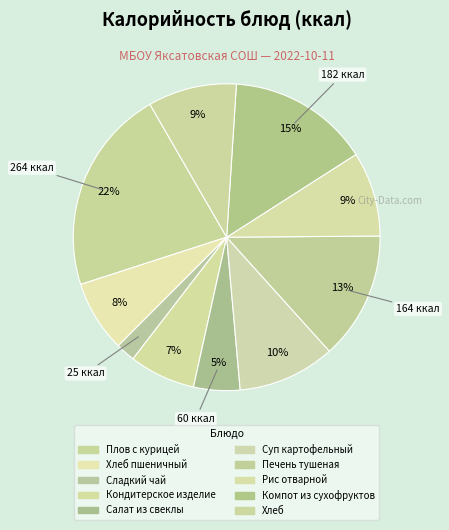

Count the number of slices in the pie.

10